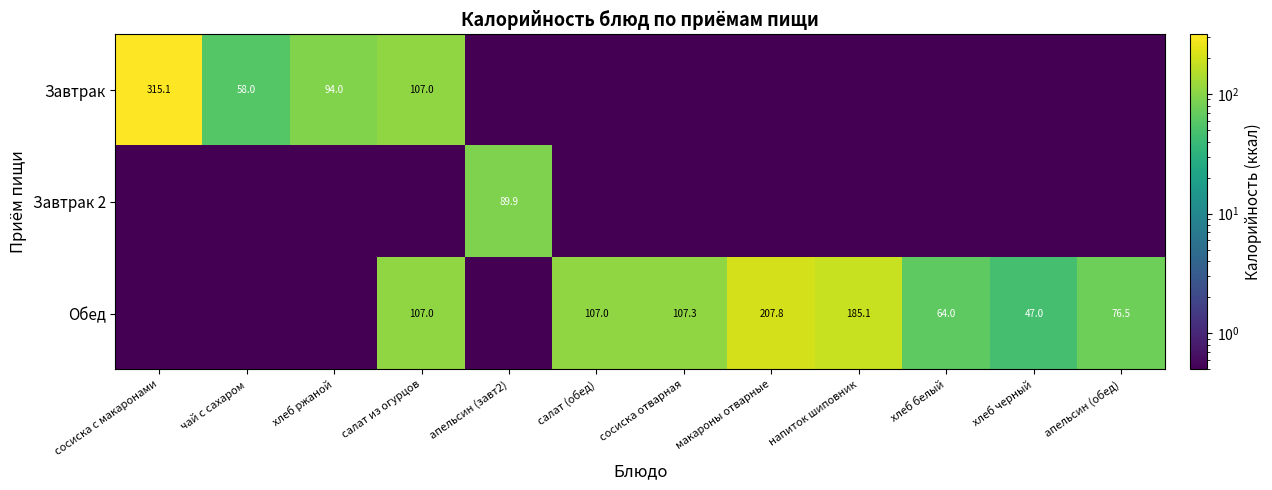

Where does the Обед series first go above 76?

салат из огурцов